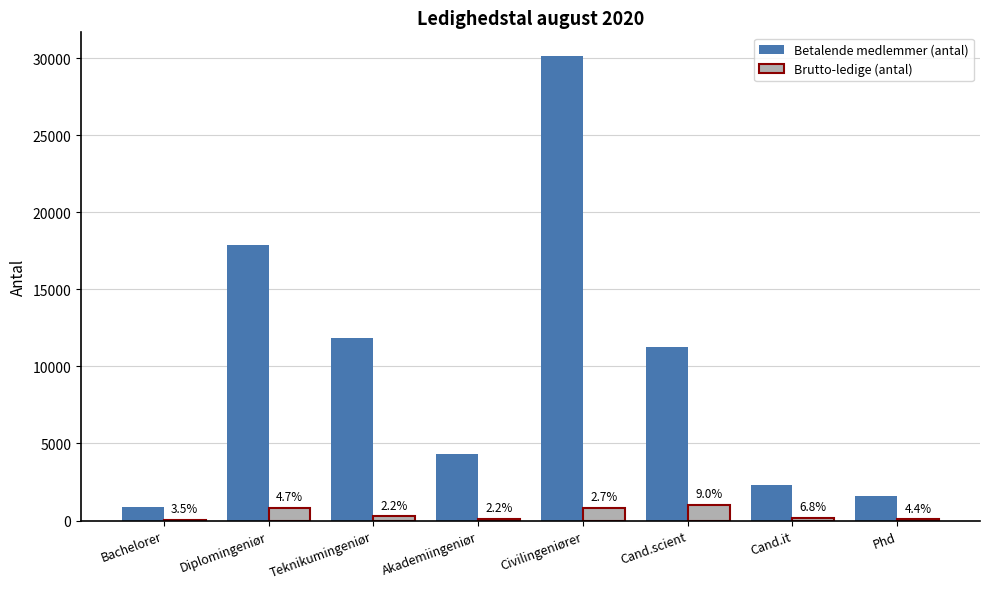

Rank the series by their maximum value, from lowest to highest.

Brutto-ledige (antal), Betalende medlemmer (antal)